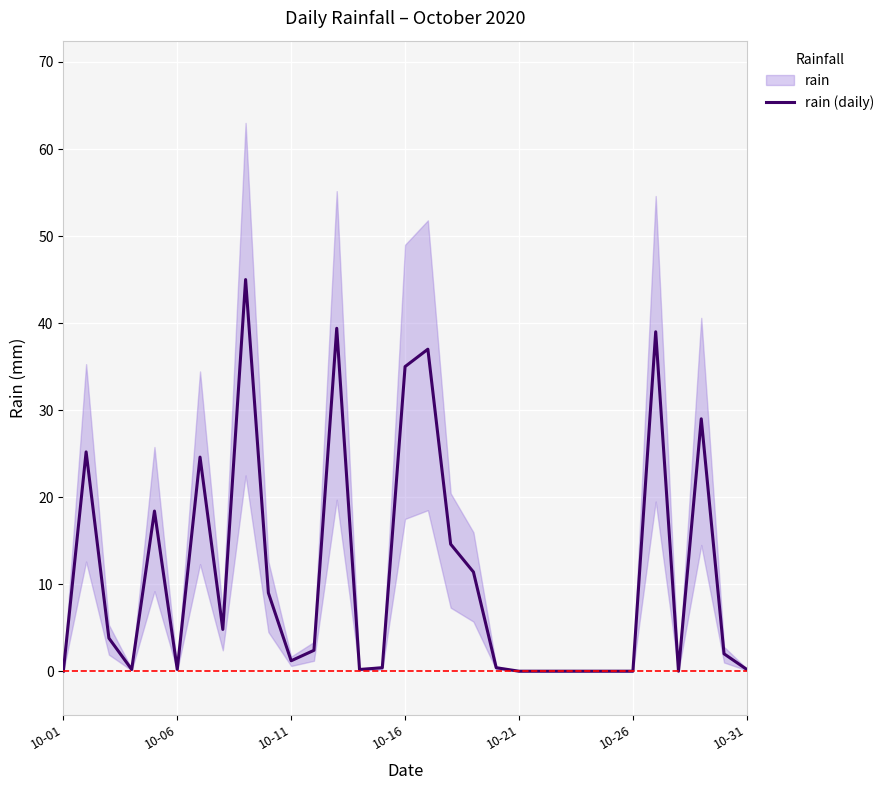

What is the highest value of the rain (daily) series?

45.0